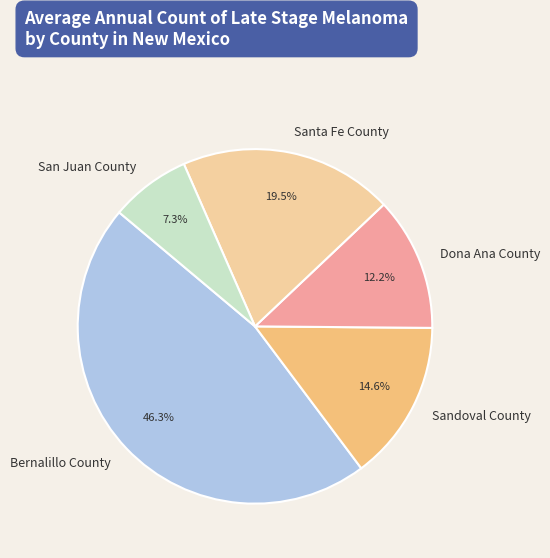

The Bernalillo County slice represents 46% of the pie. True or false?

True